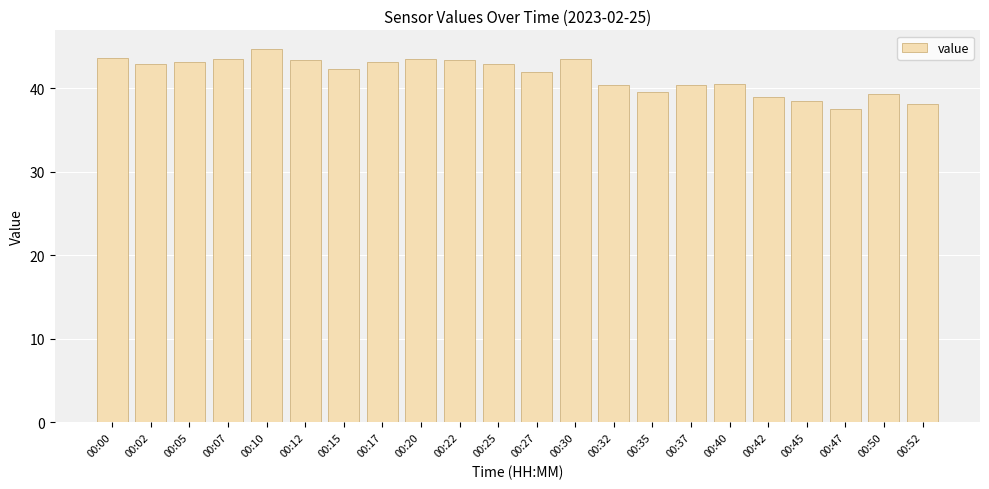

What is the average value?

41.6